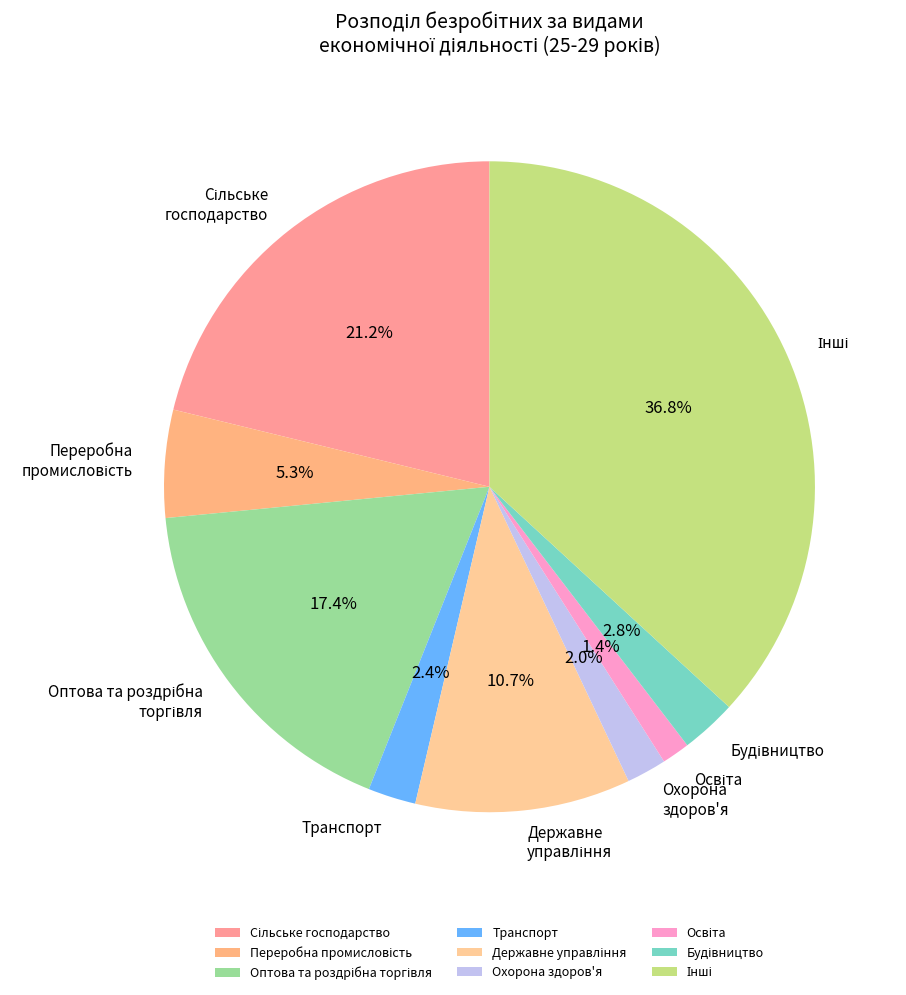

What is the ratio of the value at Транспорт to the value at Охорона здоров'я?

1.2